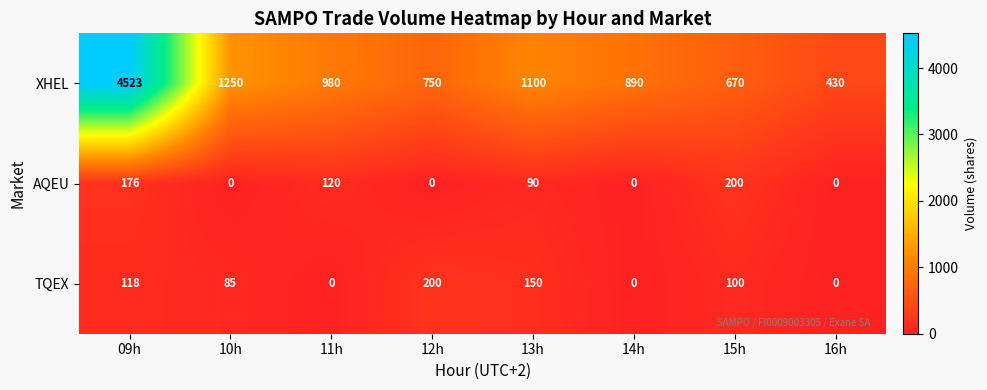

Which series has the widest spread of values?

XHEL